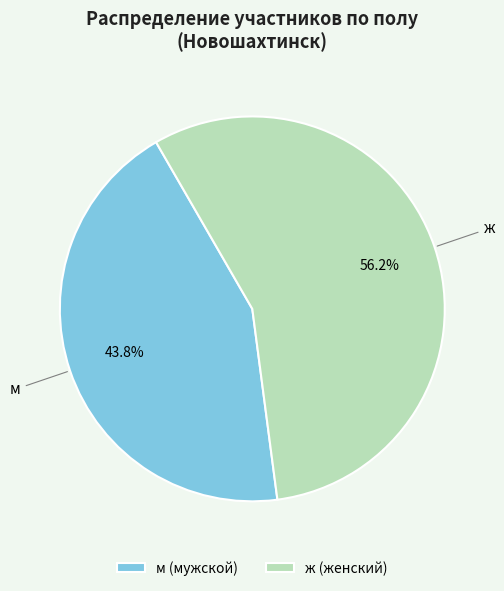

Which has a higher value, м (мужской) or ж (женский)?

ж (женский)